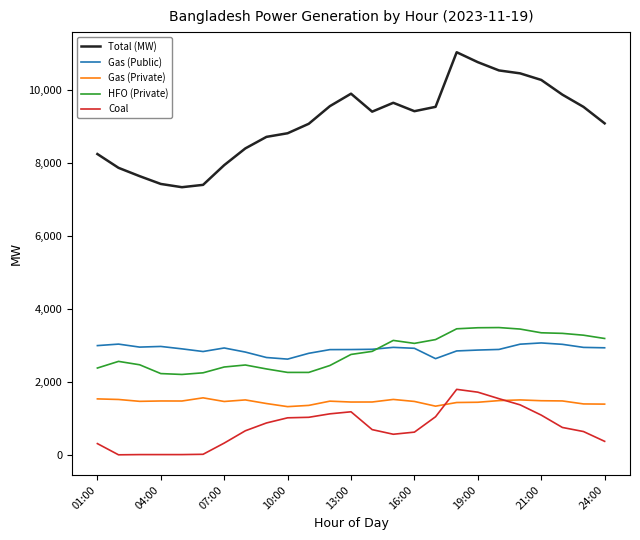

True or false: HFO (Private) and Gas (Private) intersect in this chart.

False